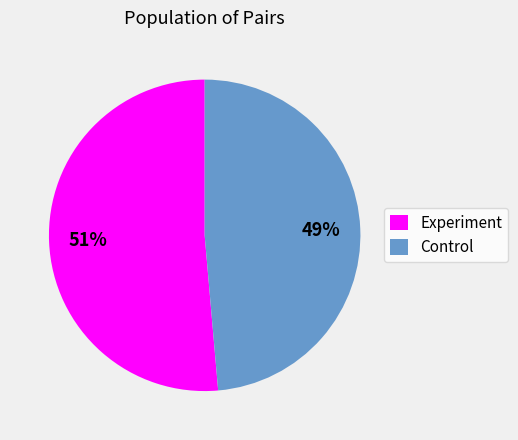

Rank the categories by value from lowest to highest.

Control, Experiment